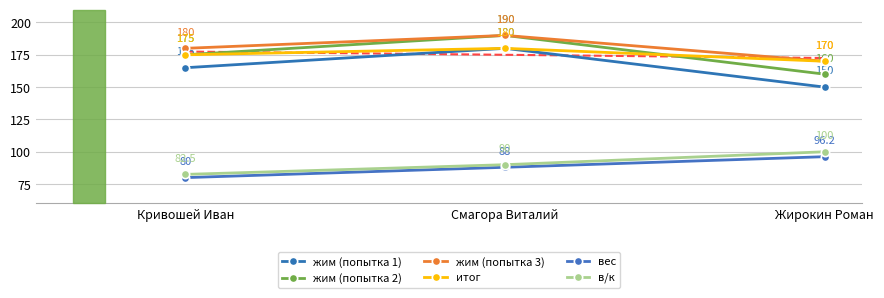

Which category has the lowest value in the жим (попытка 3) series?

Жирокин Роман